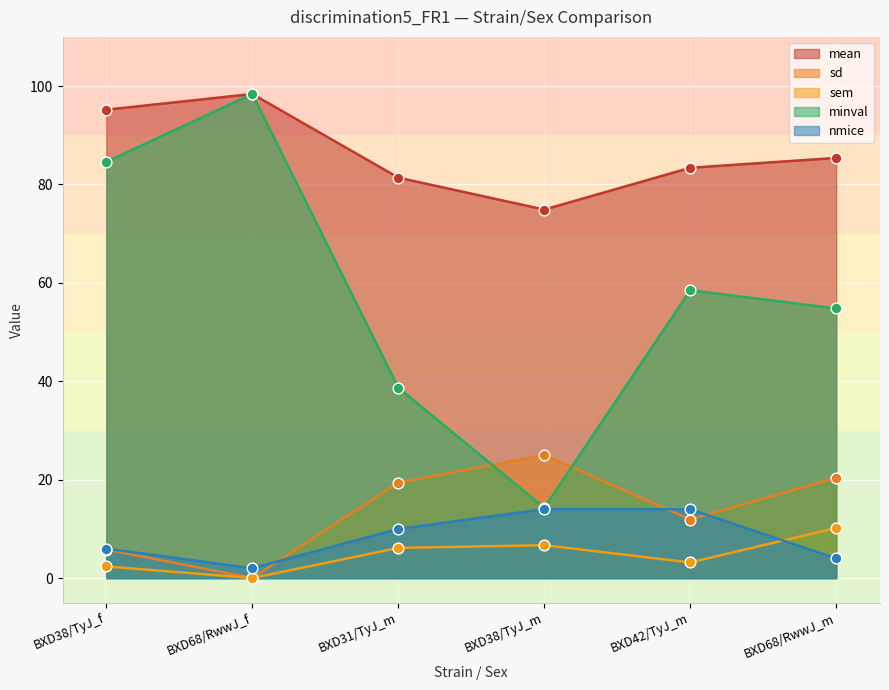

What are all the series names shown in the legend?

mean, sd, sem, minval, nmice